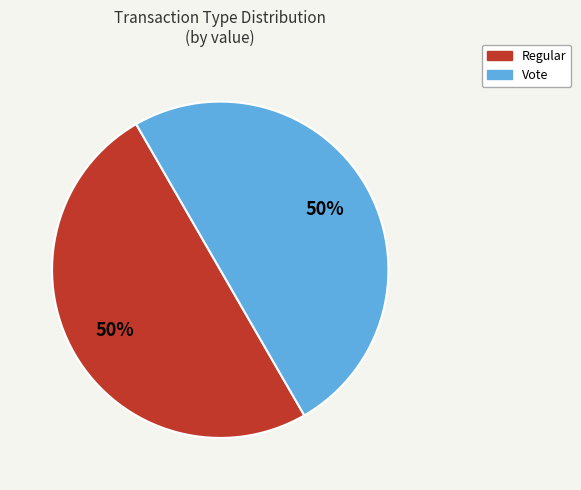

Is it true that Vote is 50% of the pie?

True